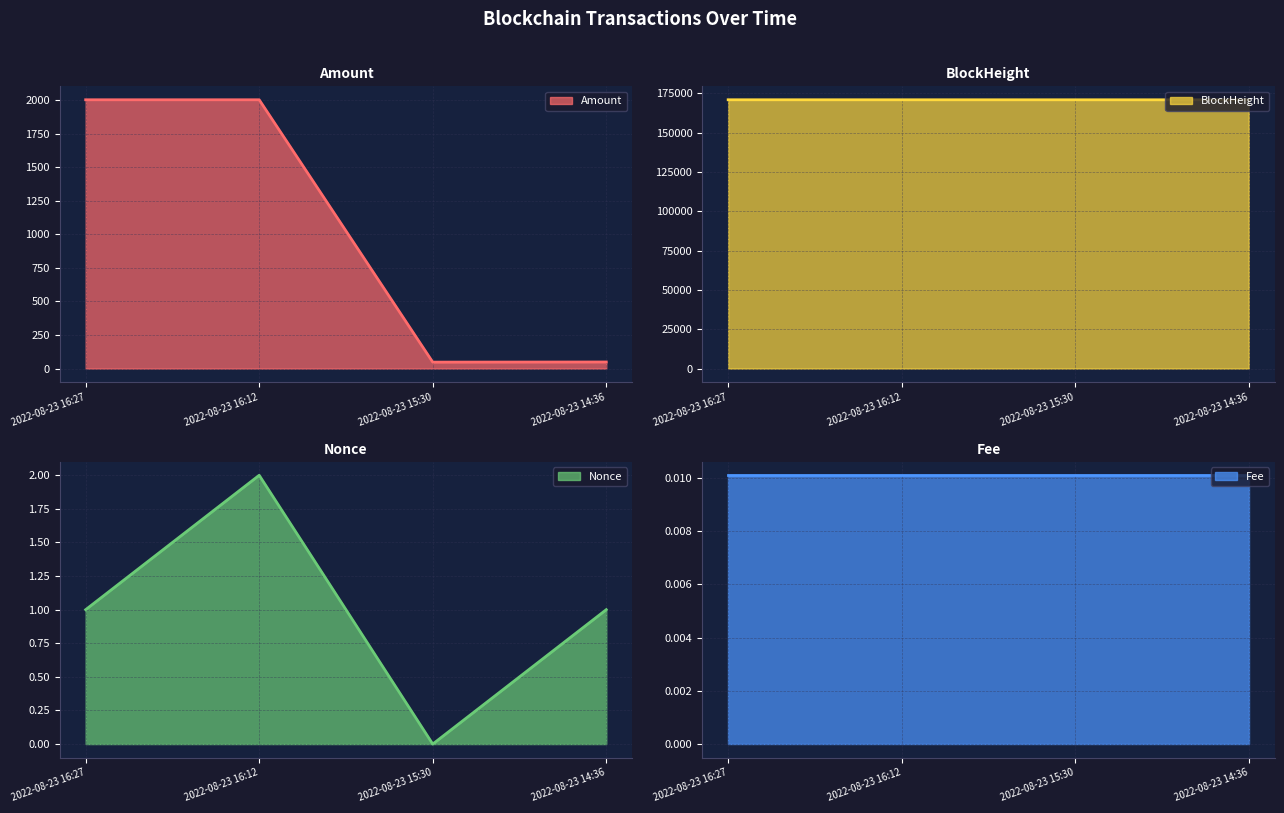

The value of Nonce line at 2022-08-23 16:12 is 3.6. True or false?

False